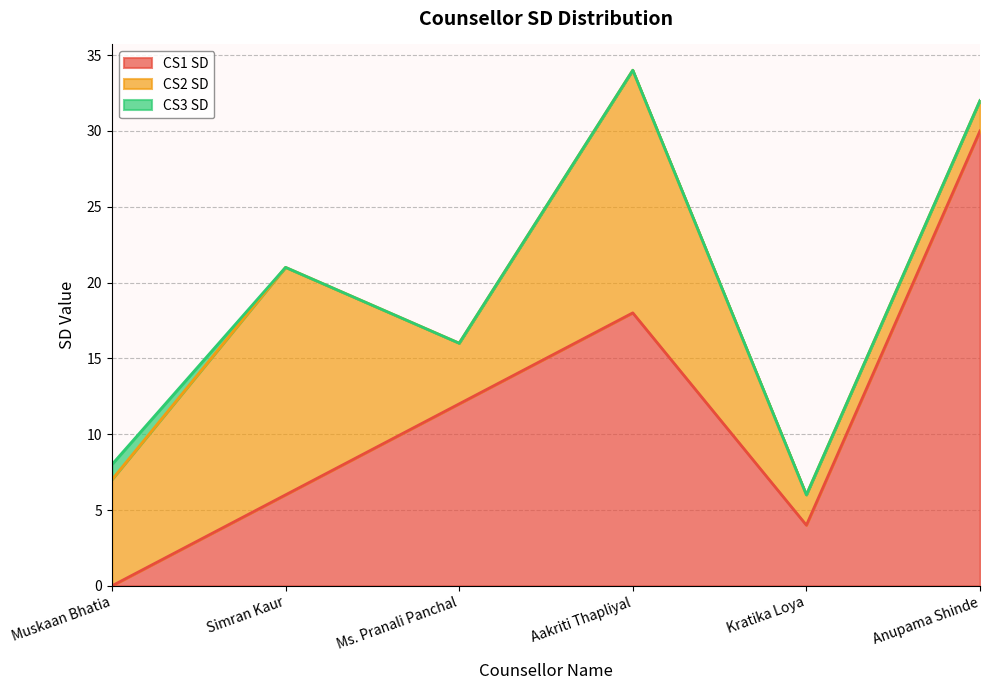

Count the CS3 SD values in the range 0 to 1.

6